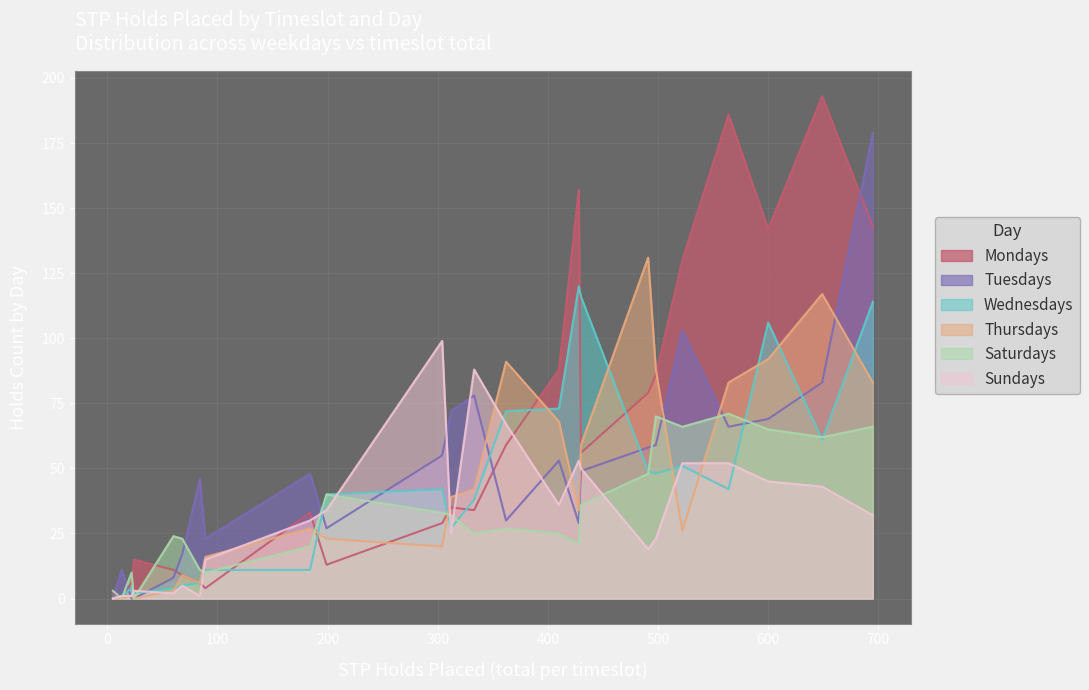

Rank the series by their maximum value, from highest to lowest.

Mondays, Tuesdays, Thursdays, Wednesdays, Sundays, Saturdays